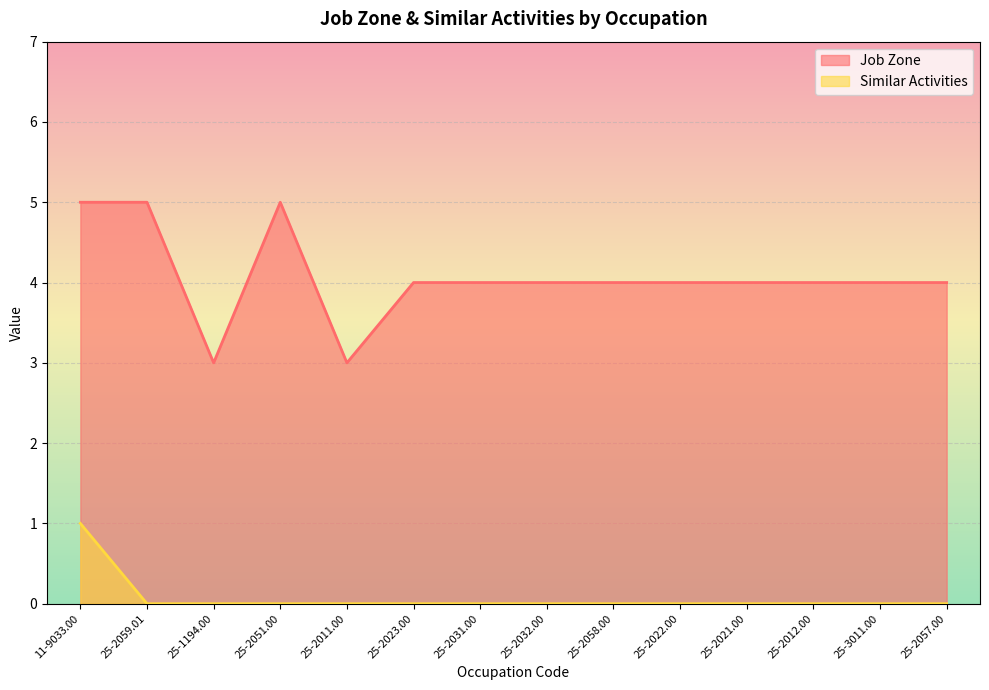

How many values in the Similar Activities series exceed 0?

1